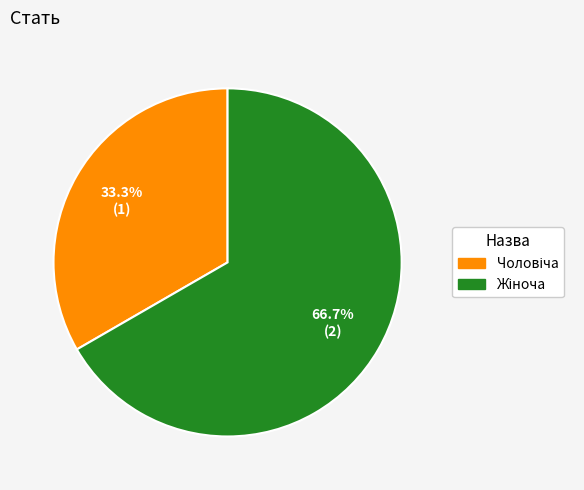

Does any single category account for the majority?

Yes